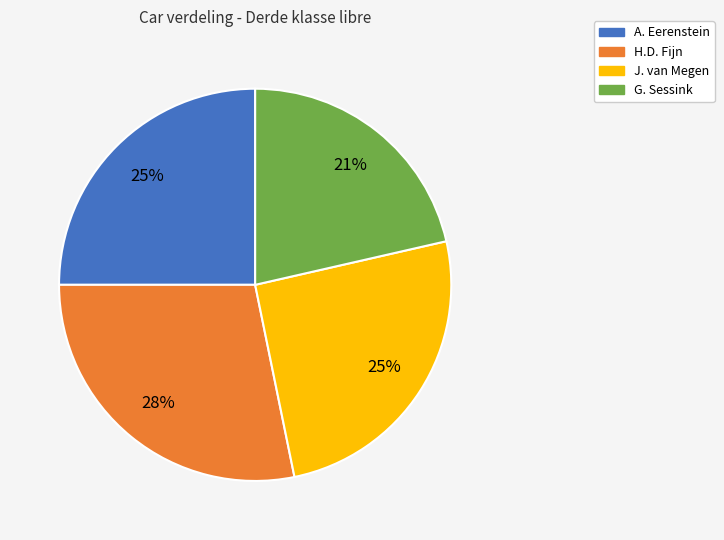

Do J. van Megen and G. Sessink together represent more than half of the pie?

No